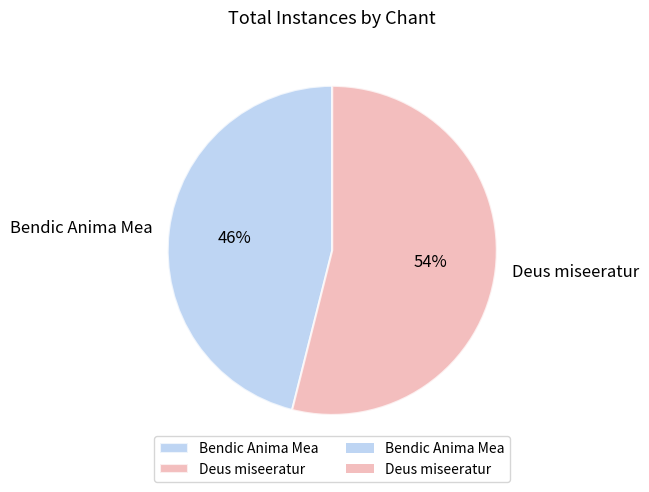

The Deus miseeratur slice represents 54% of the pie. True or false?

True